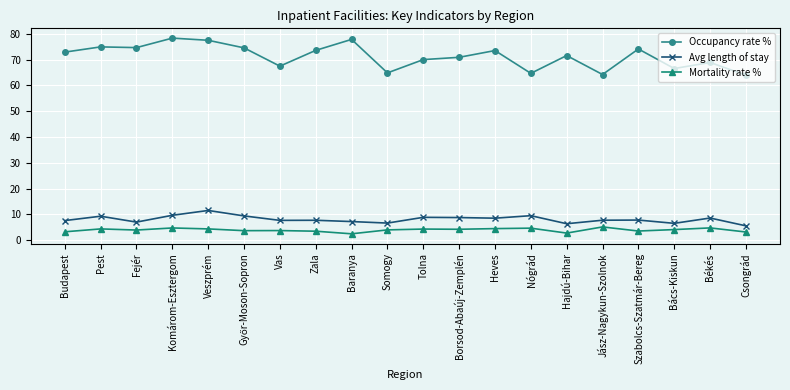

Which series has the largest range (max minus min)?

Occupancy rate %